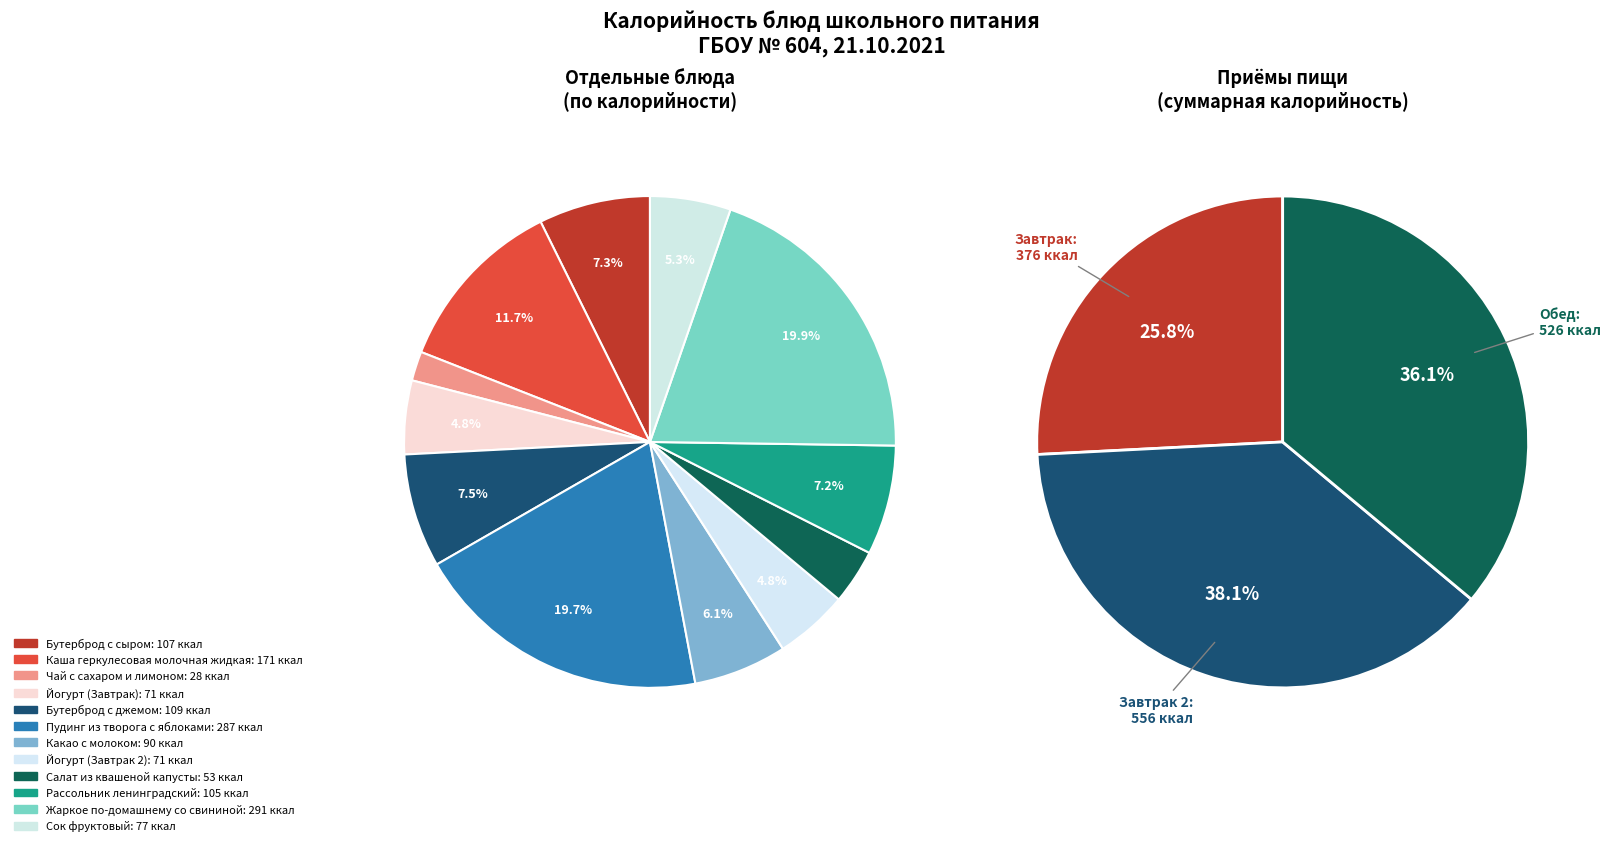

What percentage is the Чай с сахаром и лимоном slice, to the nearest percent?

2%